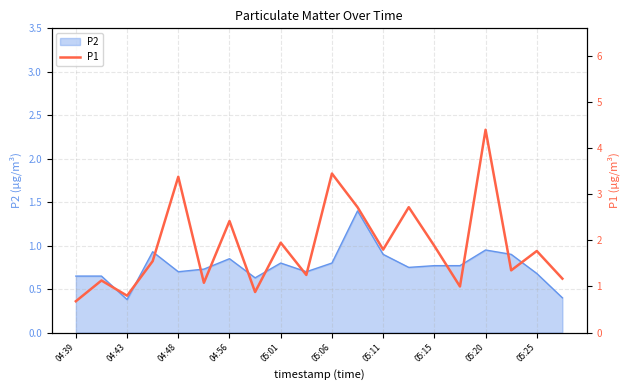

Is it true that P2 equals 1.3 at 05:15?

False